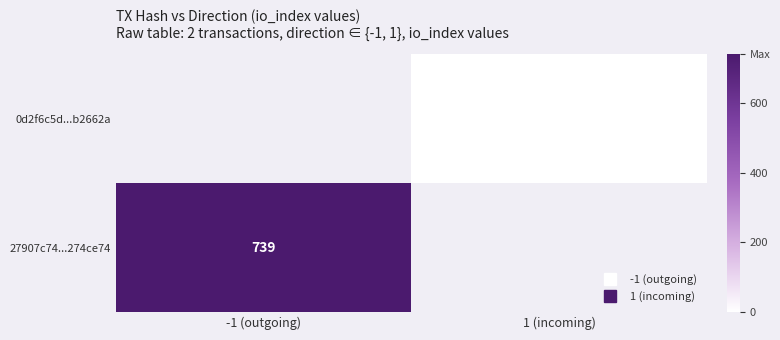

Count the number of categories in the chart.

2